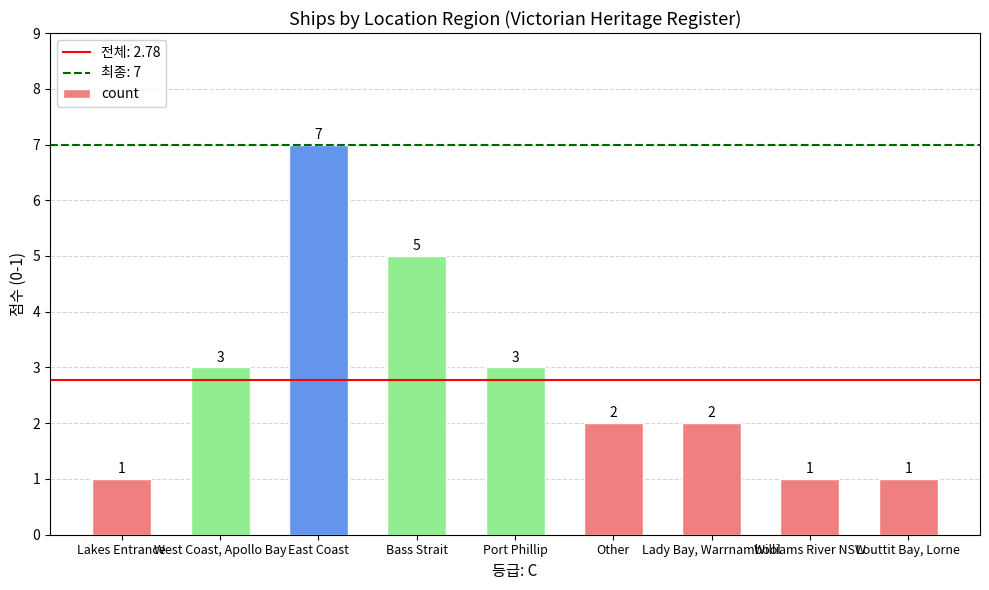

Which has a higher value, Bass Strait or Lady Bay, Warrnambool?

Bass Strait